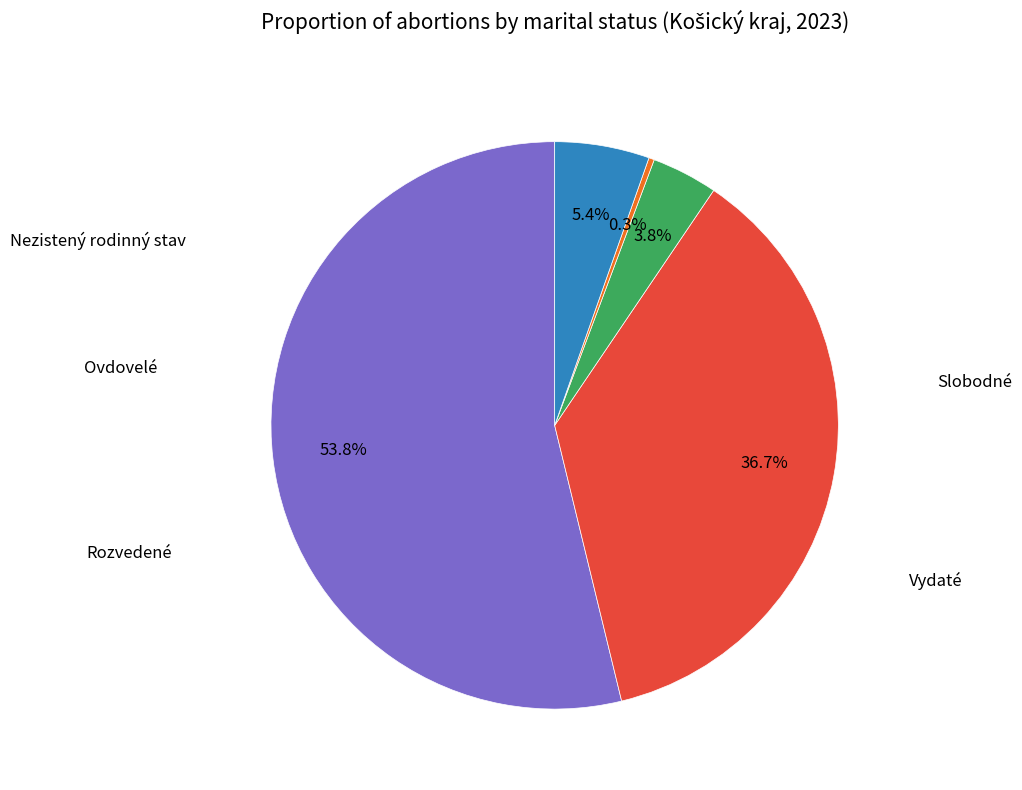

Is there any slice that represents more than half of the pie?

Yes